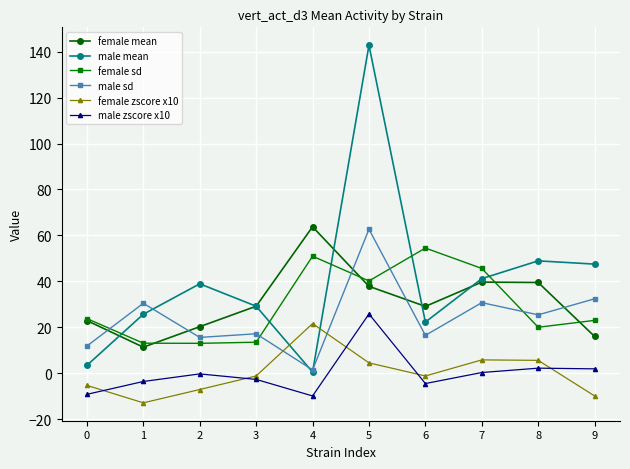

At which category does the chart reach its minimum across all series?

1